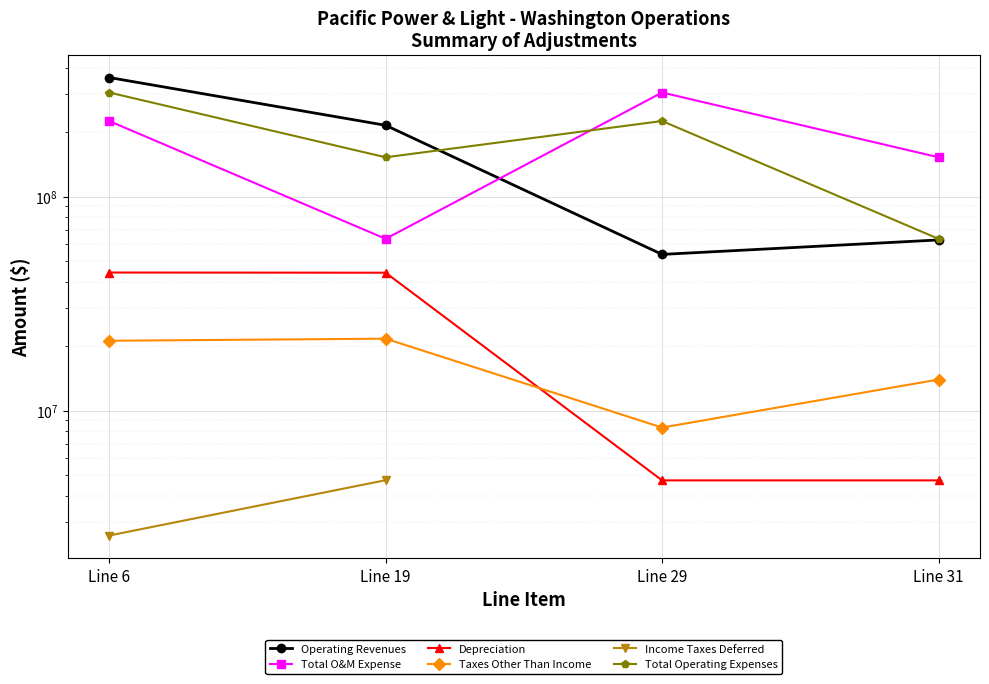

Which series has the largest total across all categories?

Total O&M Expense